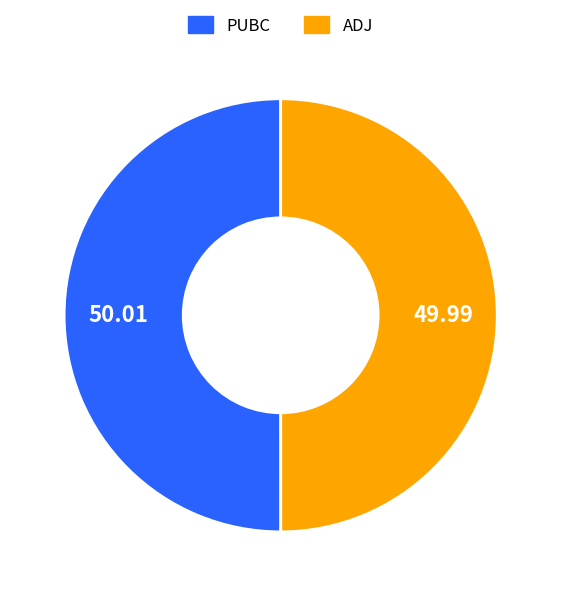

What is the ratio of the value at ADJ to the value at PUBC?

1.0